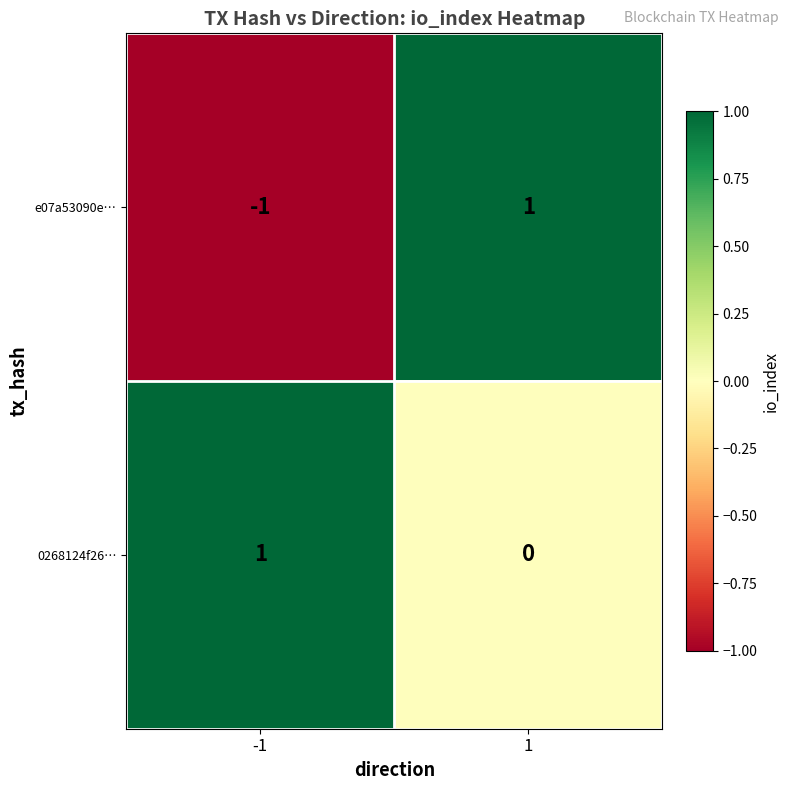

List the series in order of their overall mean, lowest first.

e07a53090e…, 0268124f26…